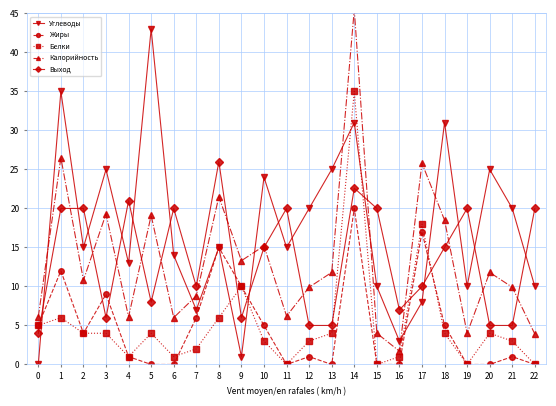

Does the chart have visible grid lines?

Yes